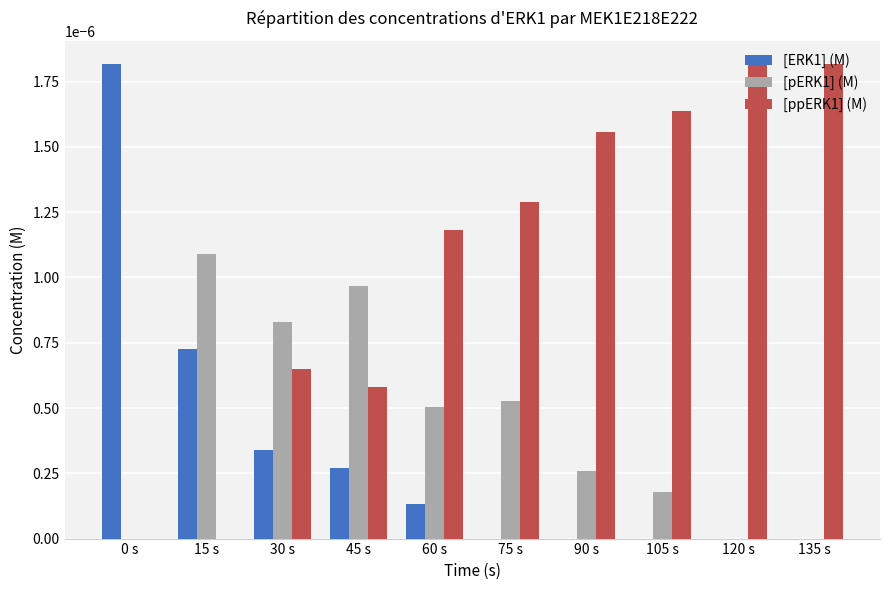

Is the value of [ppERK1] (M) at 90 s greater than the value of [pERK1] (M) at 30 s?

Yes